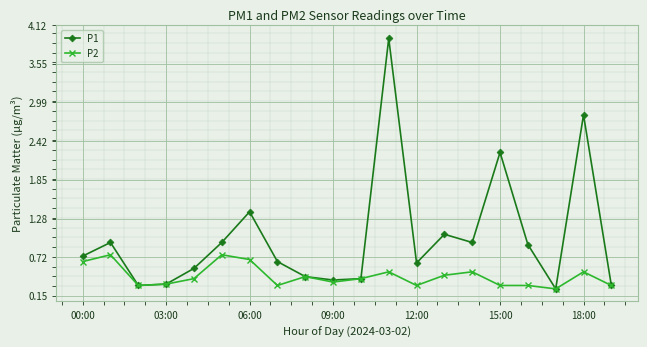

What are all the series names shown in the legend?

P1, P2